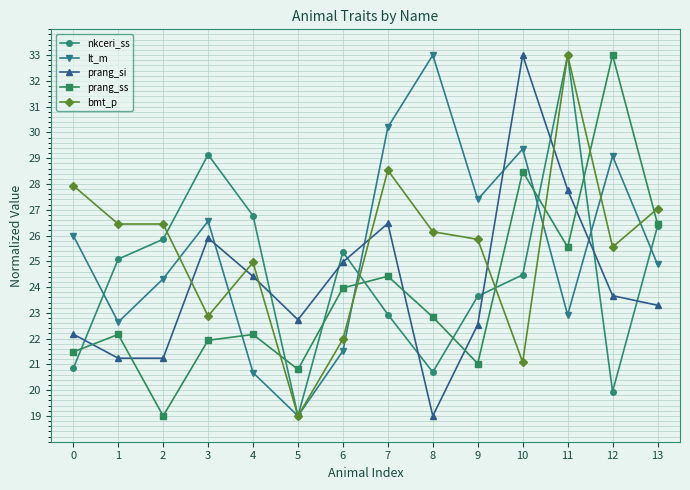

Is this an area chart (filled region under the line)?

No